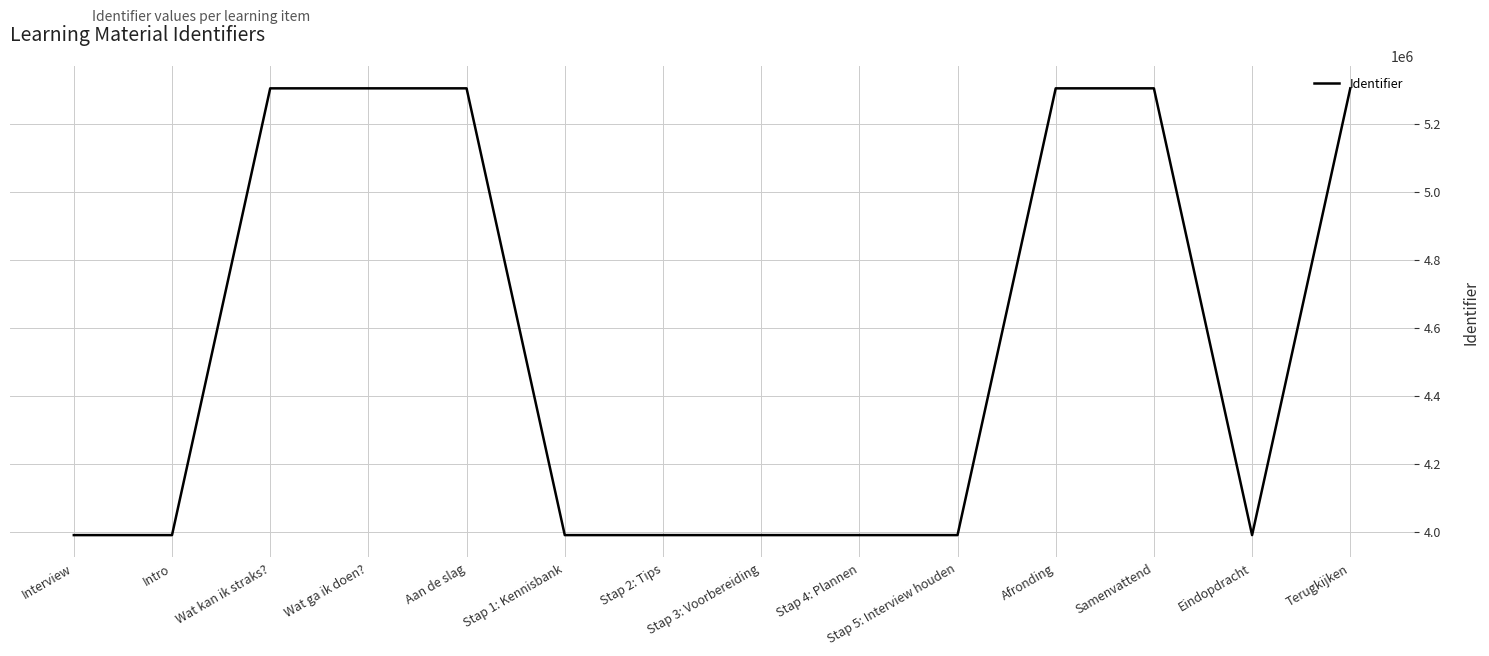

What is the smallest value displayed?

3989842